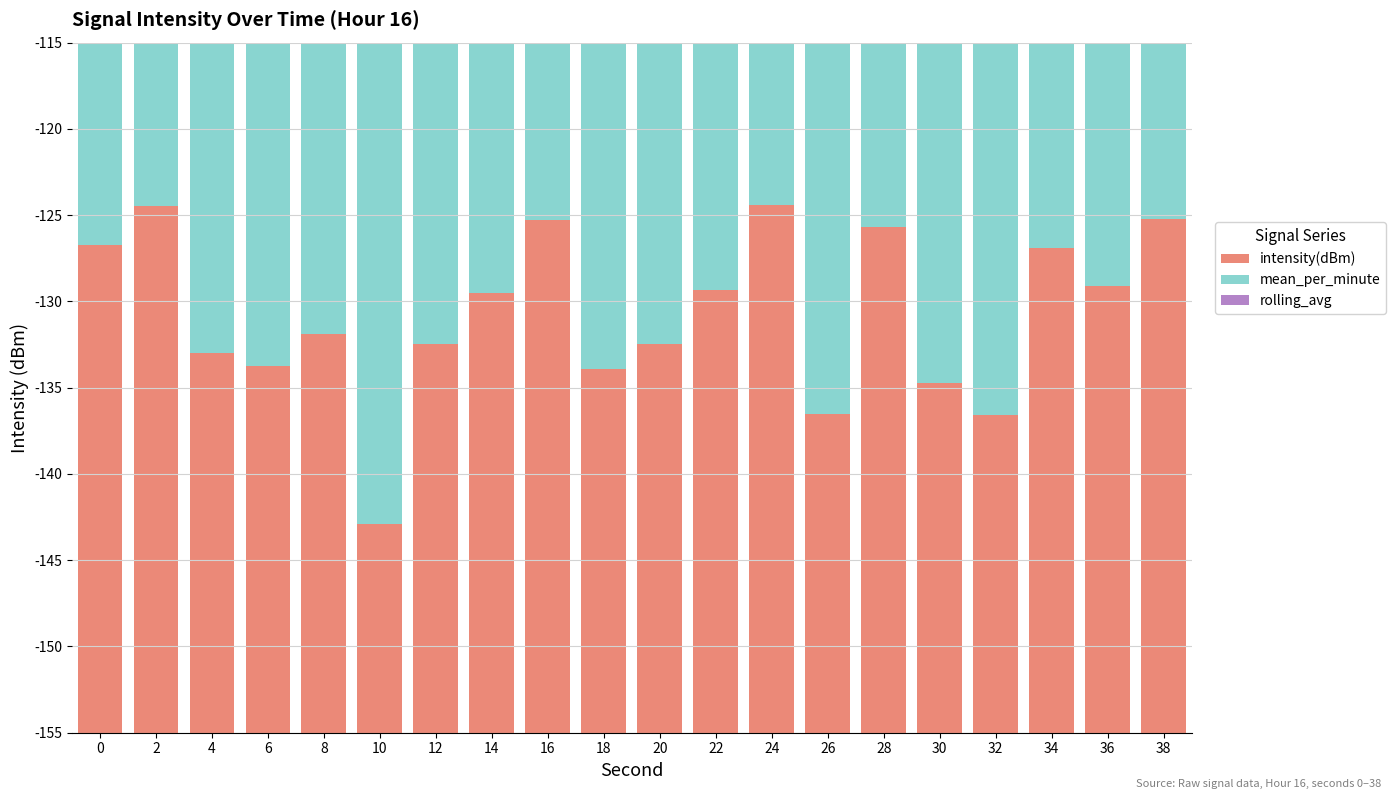

Rank the categories by mean_per_minute value from highest to lowest.

10, 24, 16, 2, 36, 30, 20, 6, 34, 0, 12, 26, 18, 4, 28, 38, 8, 32, 22, 14